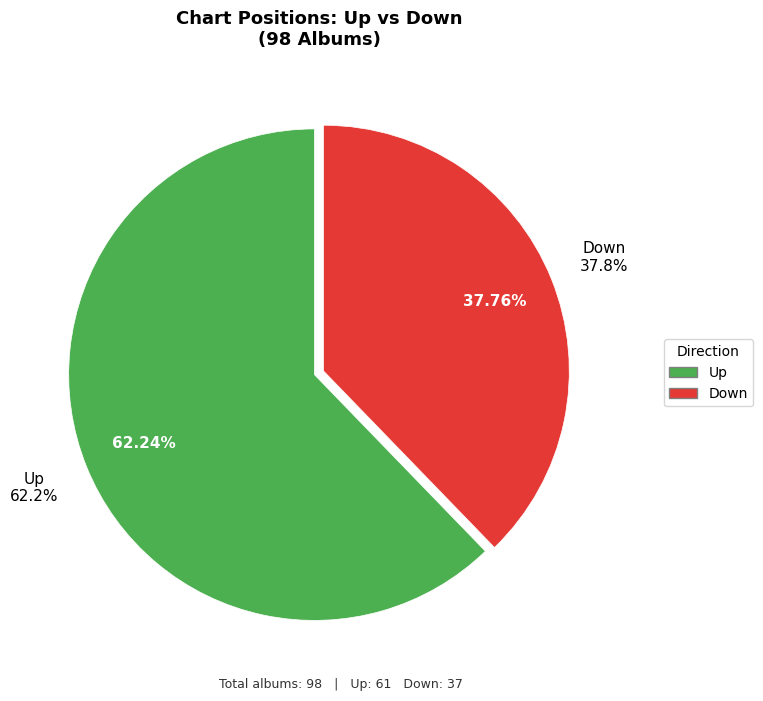

To the nearest percent, what is the combined percentage of down and up?

100%